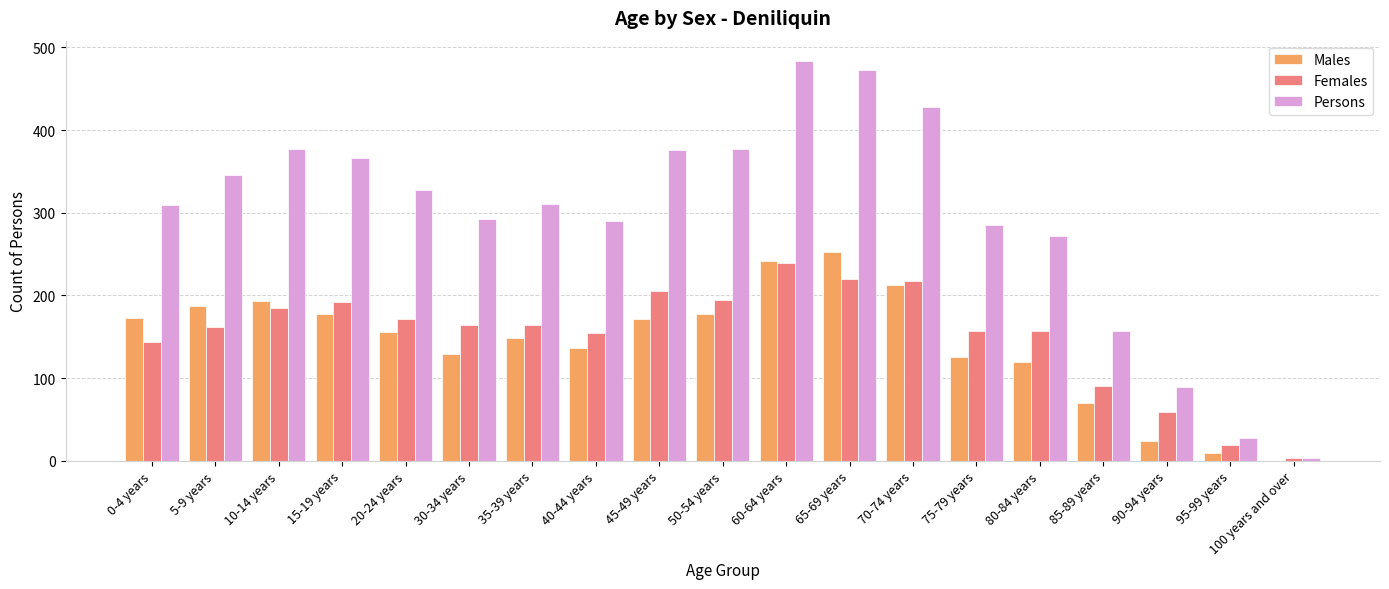

How many groups of bars are there?

19